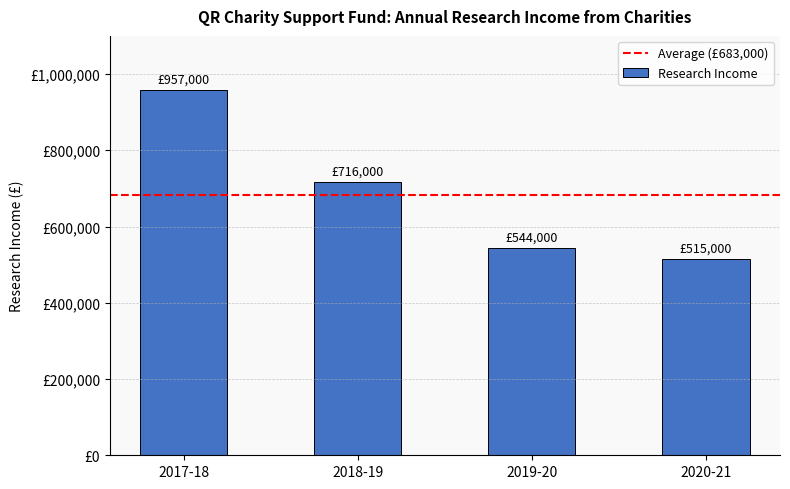

What is the label of the 2nd bar from the left?

2018-19